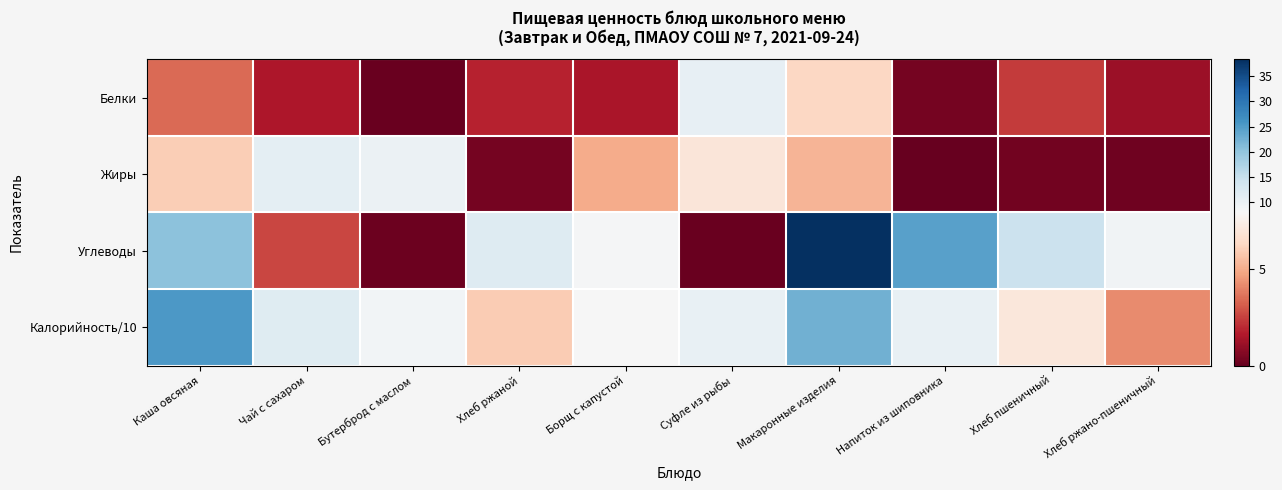

How many data points does each series have?

10